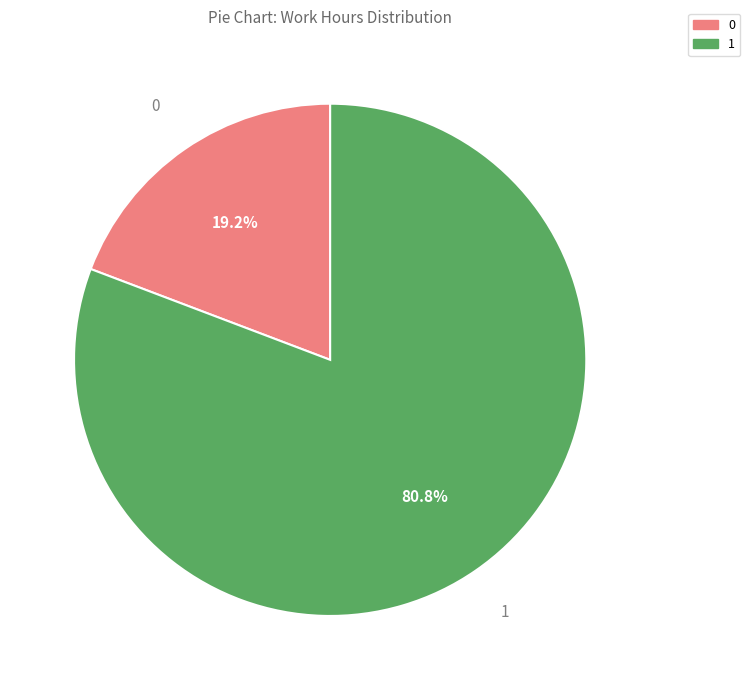

How many slices are in this pie chart?

2